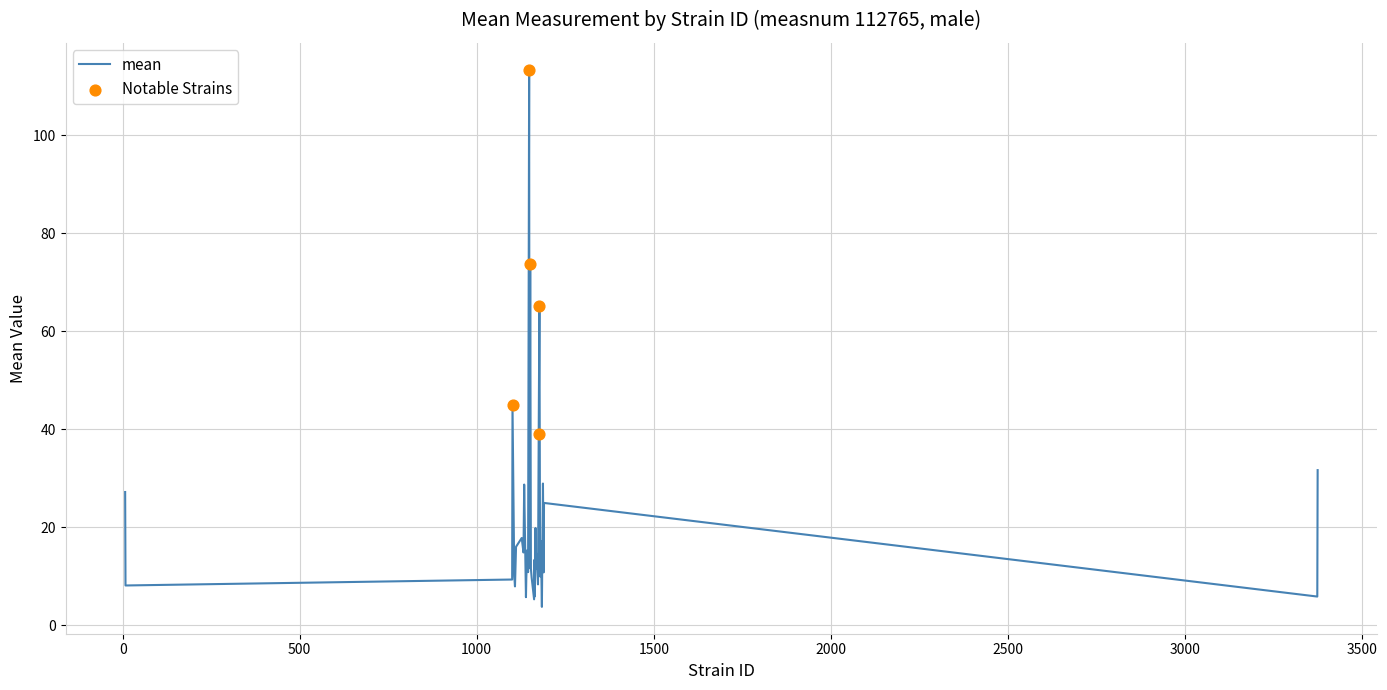

What is the maximum value shown in the chart?

113.4